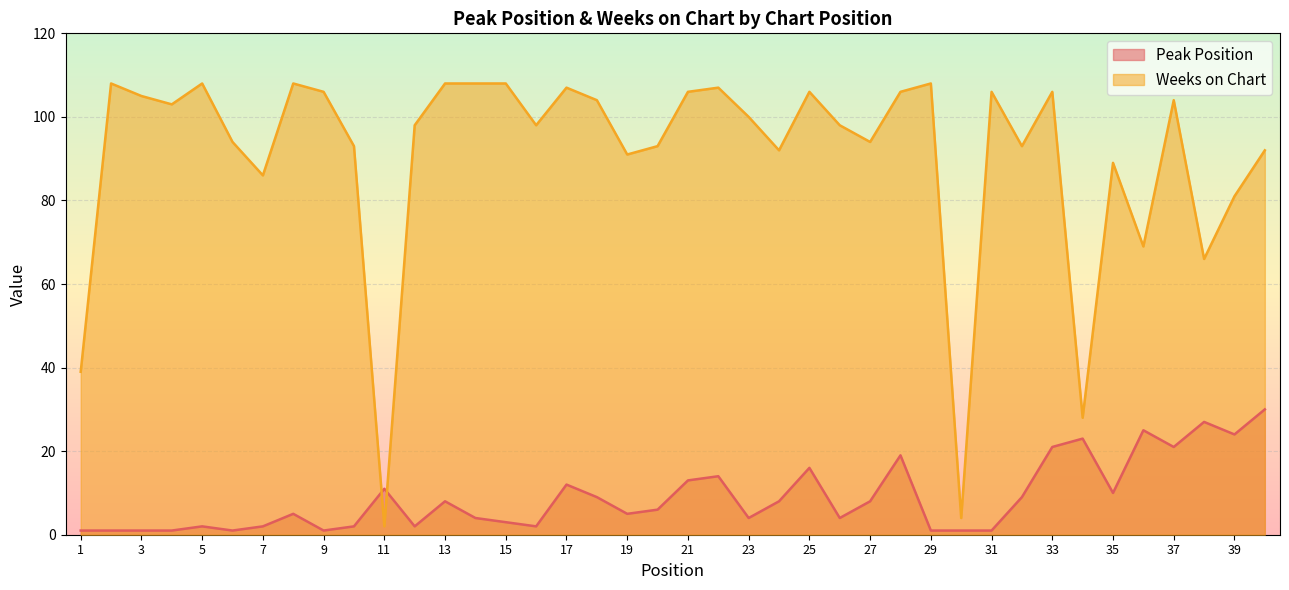

Where does the Peak Position series first go above 6?

11